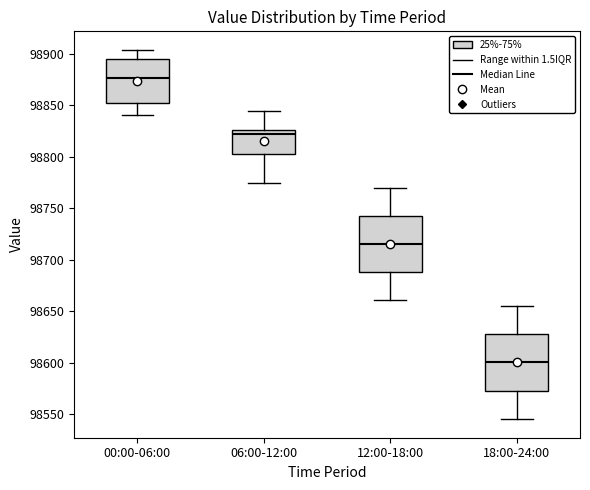

Reading left to right, transcribe this box plot: for each box, give where its median line is, the range the box spans, and where its two whiskers end, as read against the y-axis. The values are not printed on the chart, so give them approximately, as read against the axis.

00:00-06:00: median 98875, box 98850 to 98895, whiskers 98840 to 98905
06:00-12:00: median 98820, box 98805 to 98825, whiskers 98775 to 98845
12:00-18:00: median 98715, box 98690 to 98745, whiskers 98660 to 98770
18:00-24:00: median 98600, box 98575 to 98630, whiskers 98545 to 98655